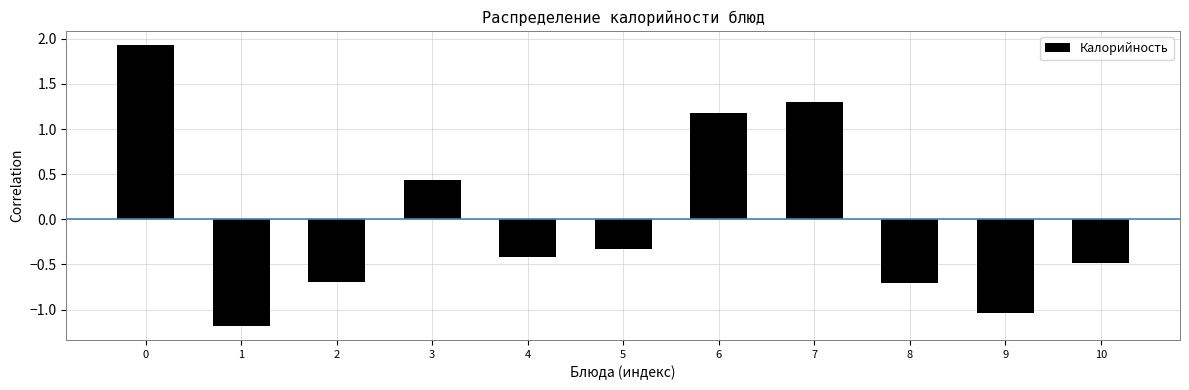

What is the difference between the maximum and minimum values?

3.1